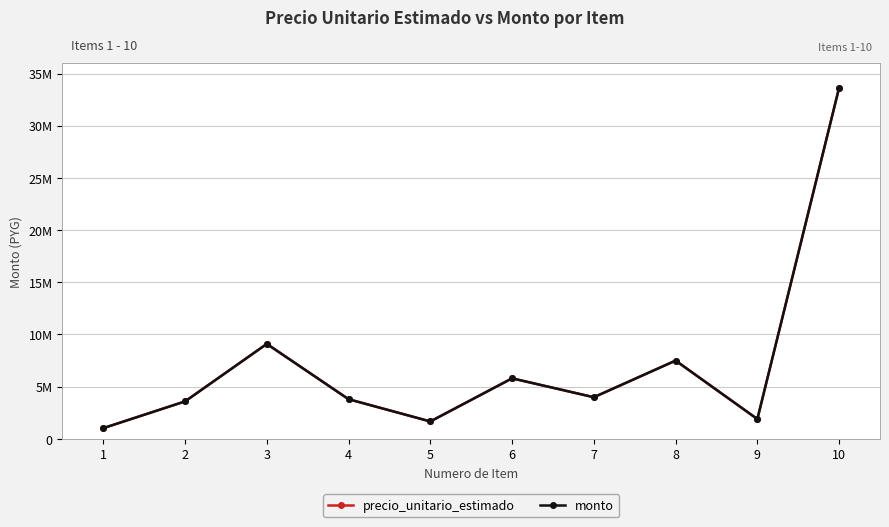

Does the chart have visible grid lines?

Yes